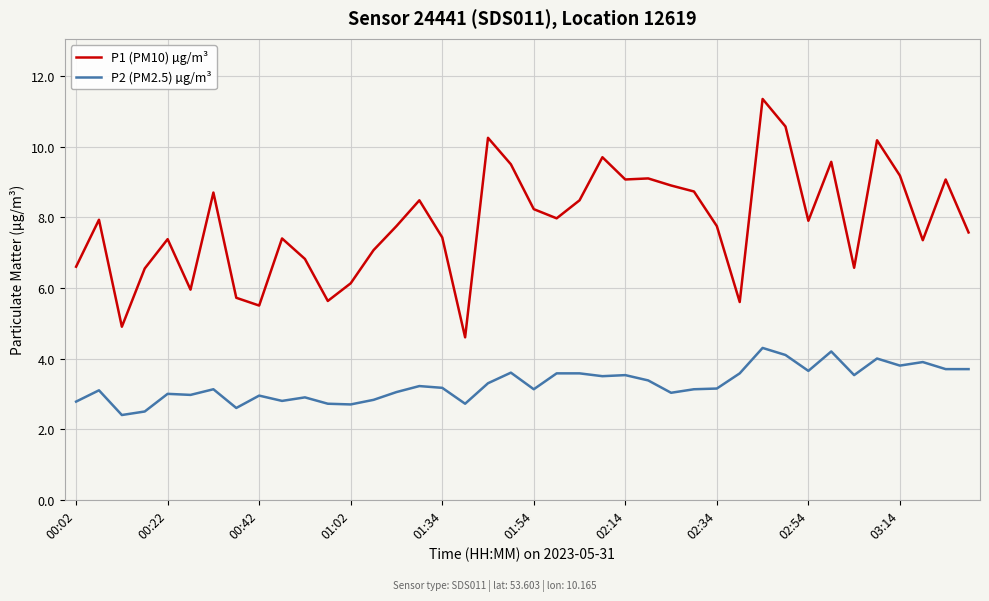

List the series in order of their peak value, lowest first.

P2 (PM2.5) µg/m³, P1 (PM10) µg/m³